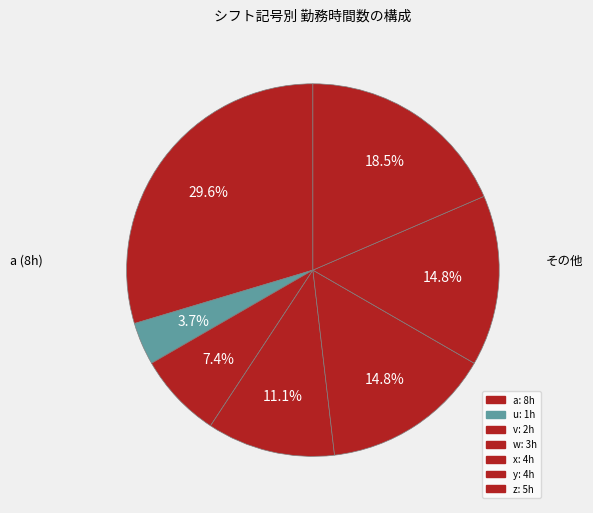

Count the number of slices in the pie.

7